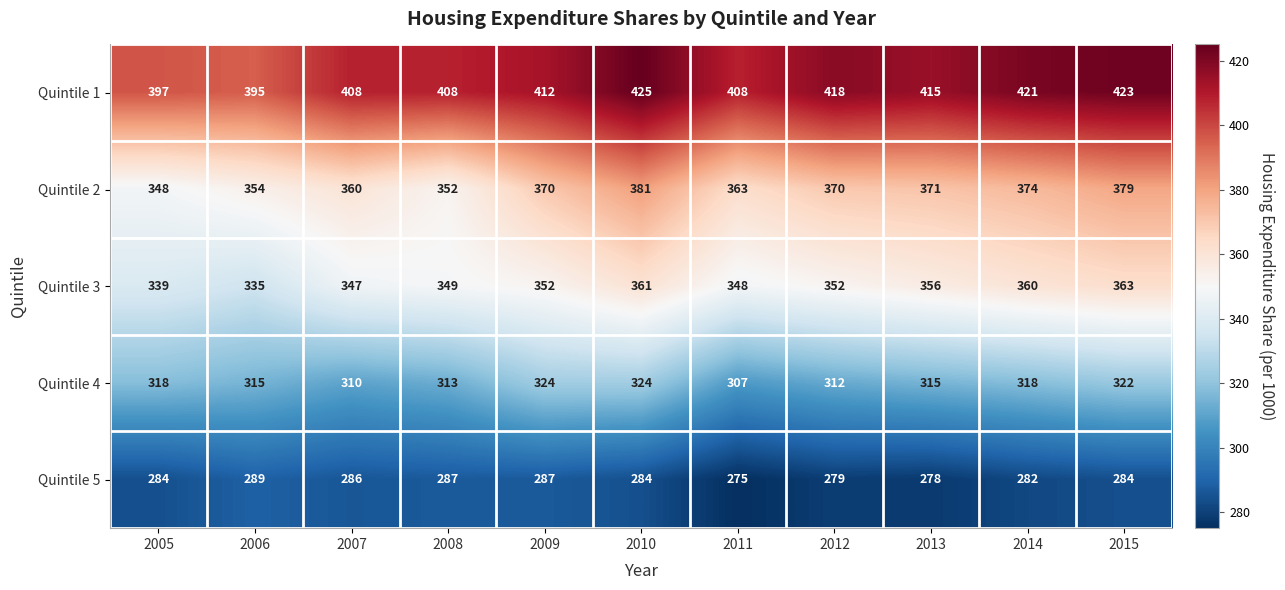

What is the total value across all series at 2008?

1709